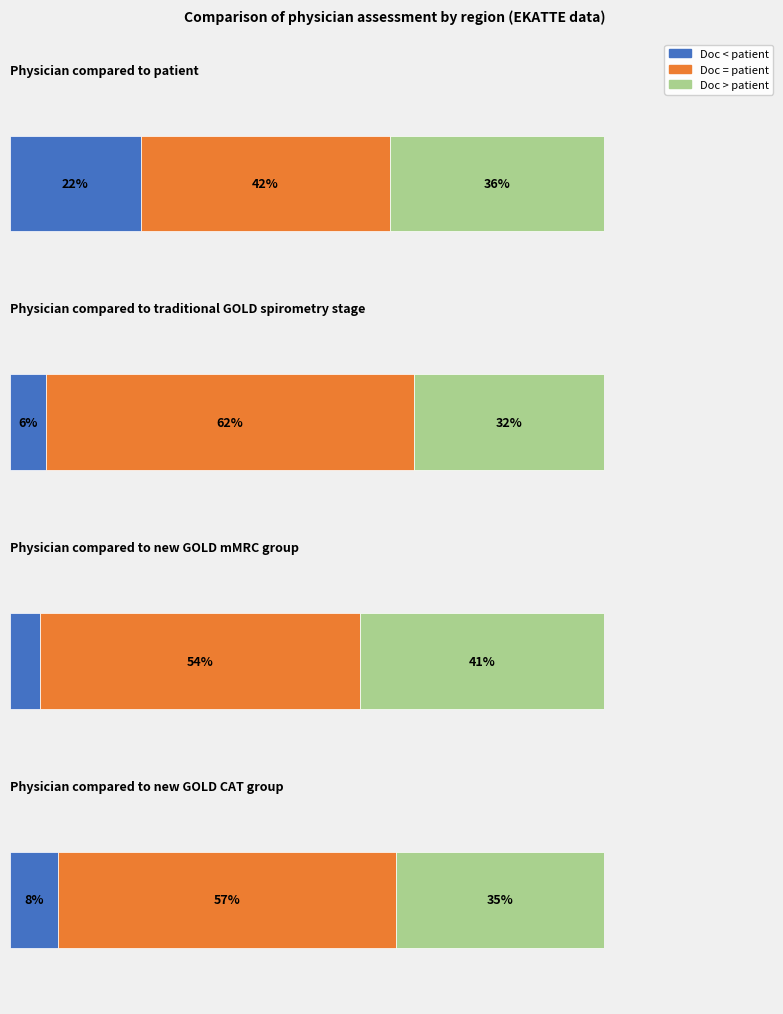

How many categories are shown in the chart?

4